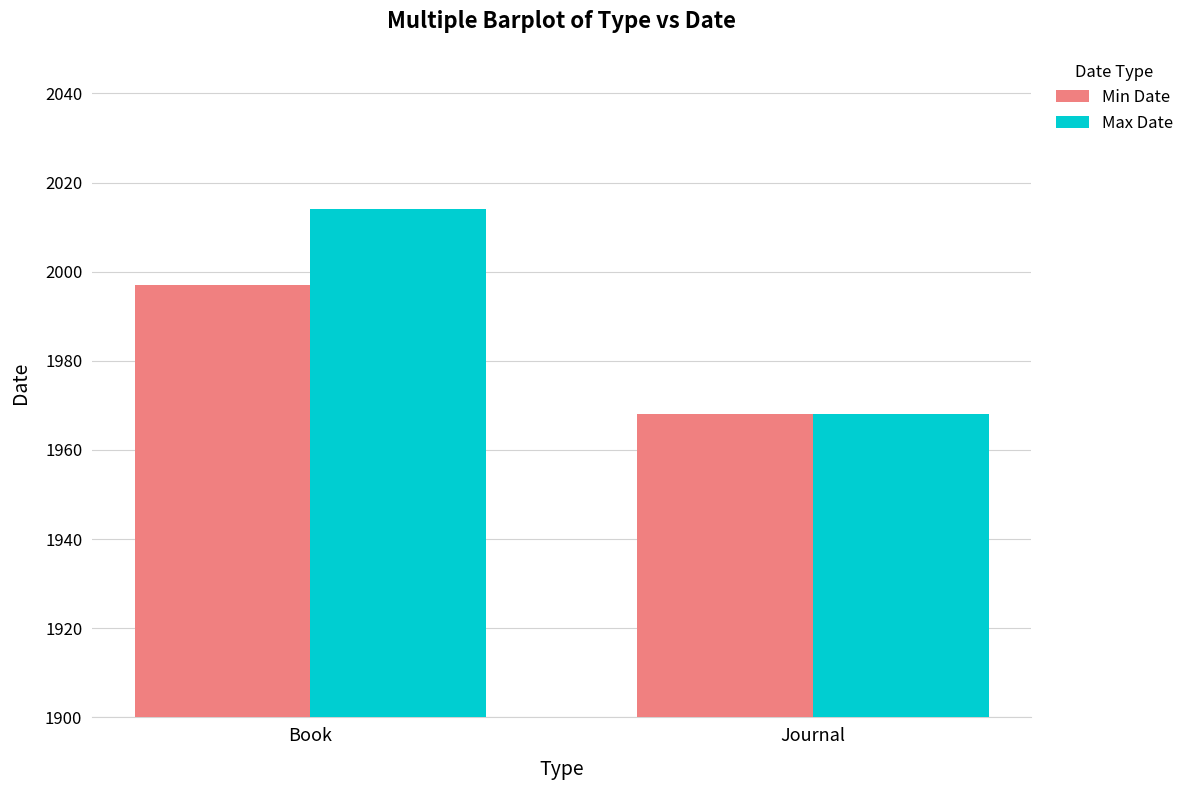

What is the spread (max minus min) of values at Book?

17